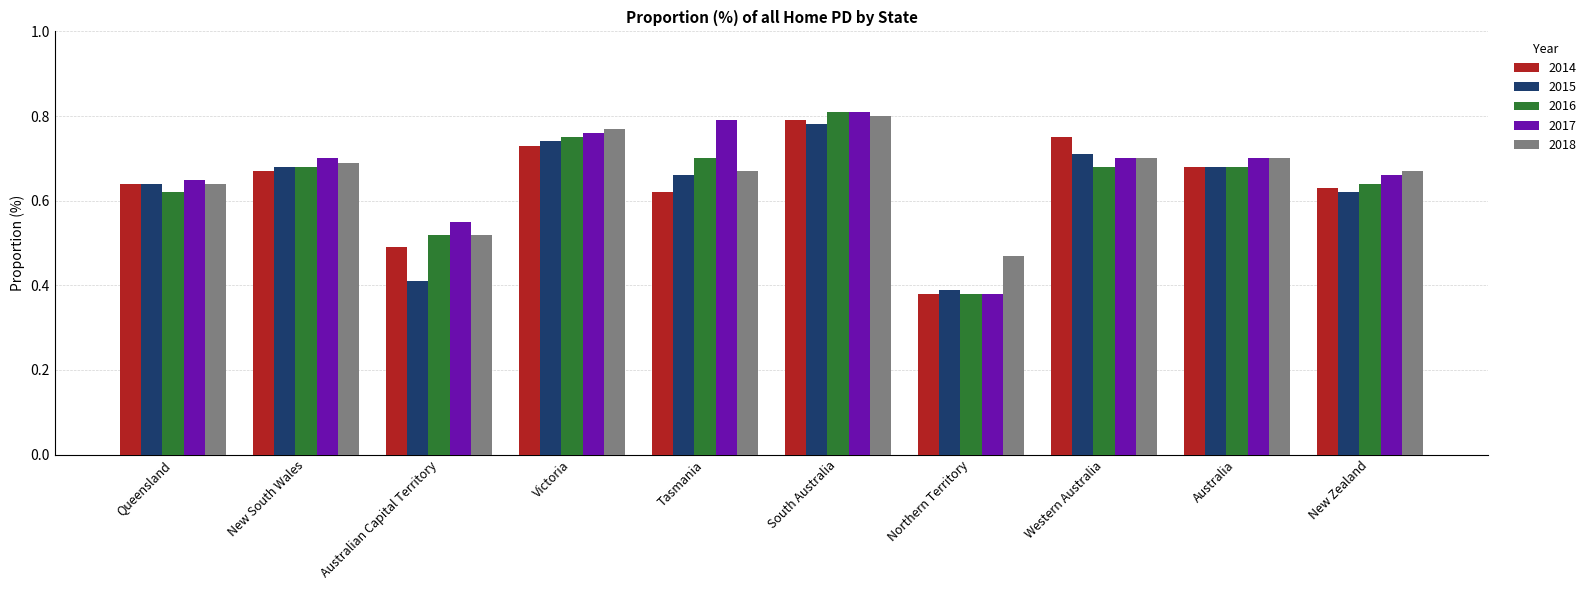

At which label does 2014 reach its minimum?

Northern Territory